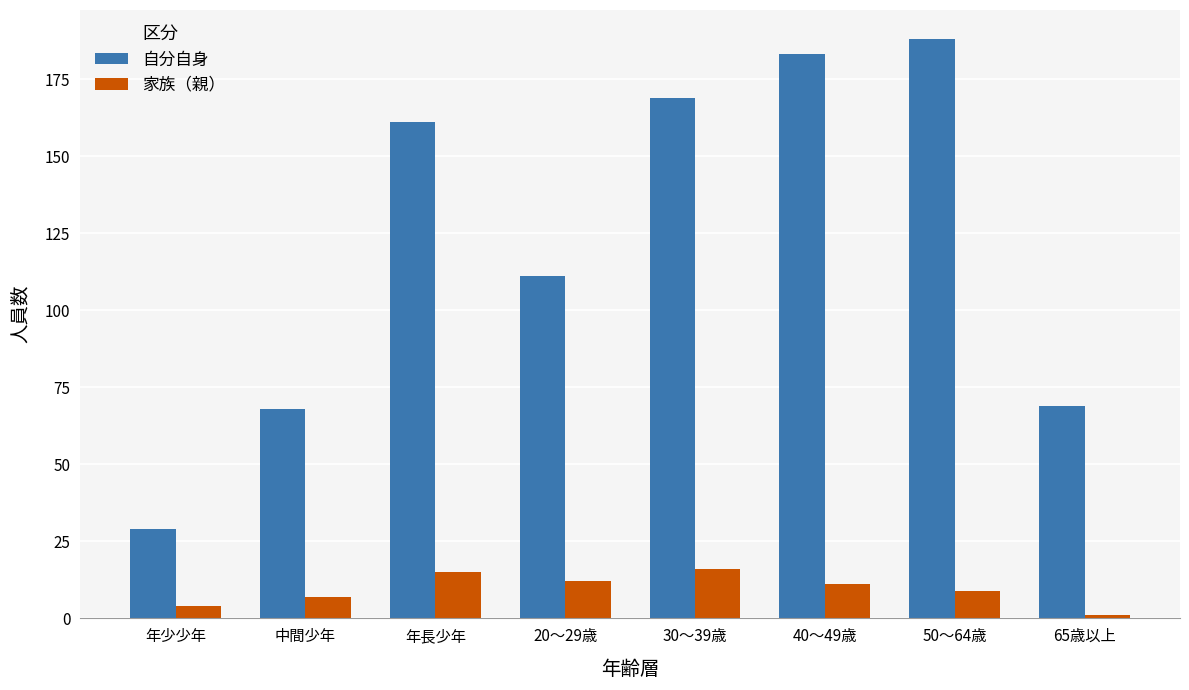

Where is 自分自身 nearest to the value 108?

20～29歳